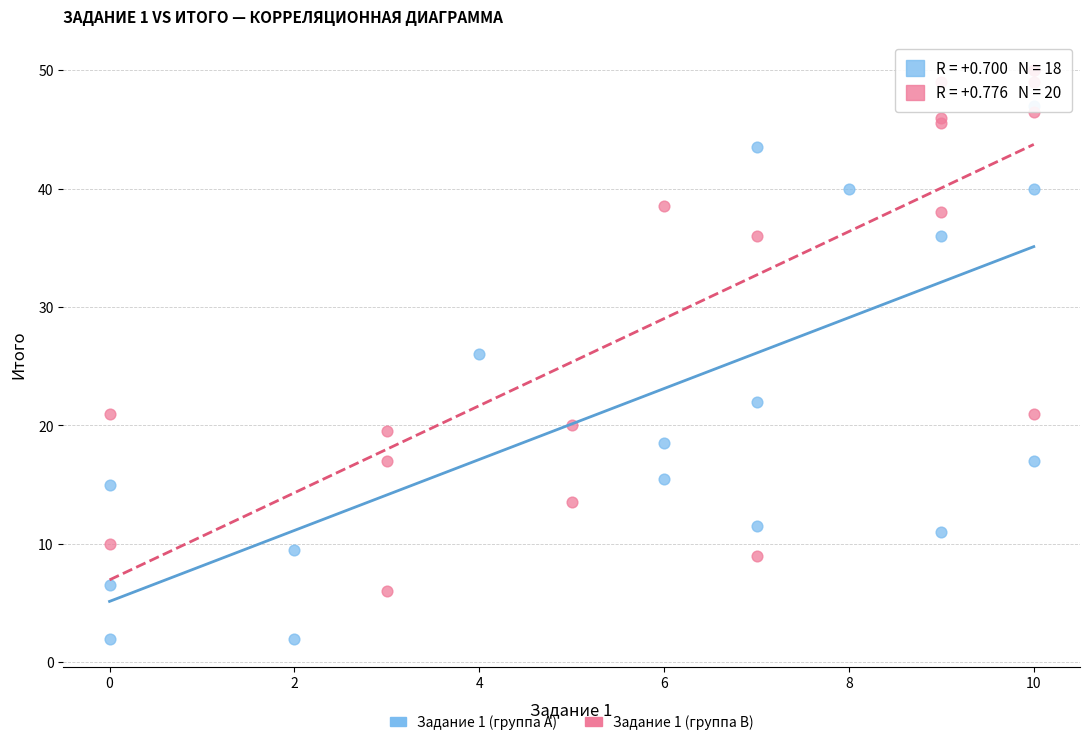

Which series reaches the minimum Y coordinate?

Задание 1 (группа A)